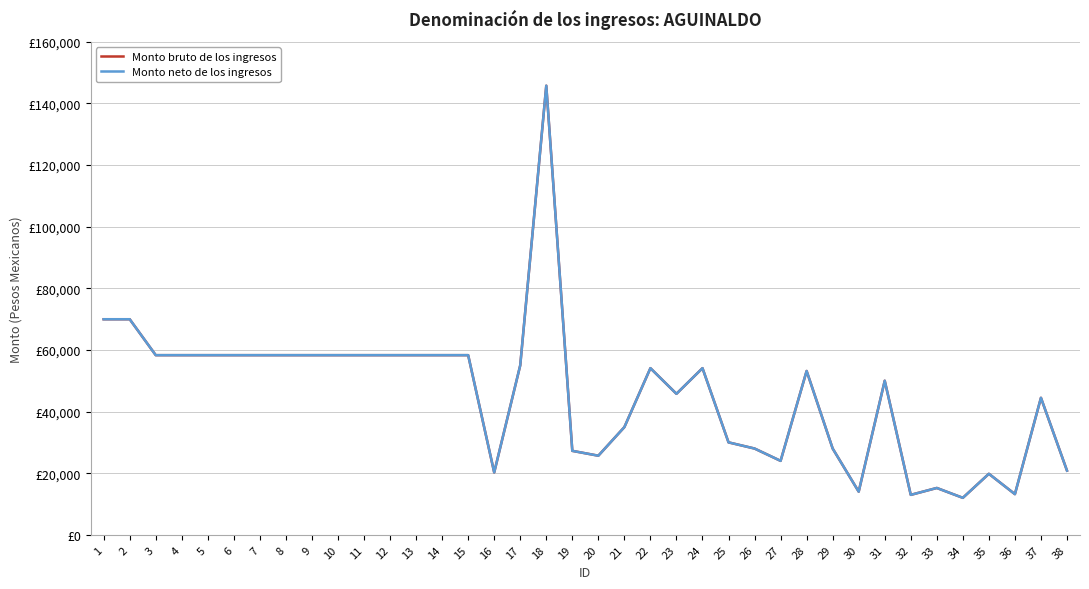

Which label corresponds to the smallest value in the chart?

34